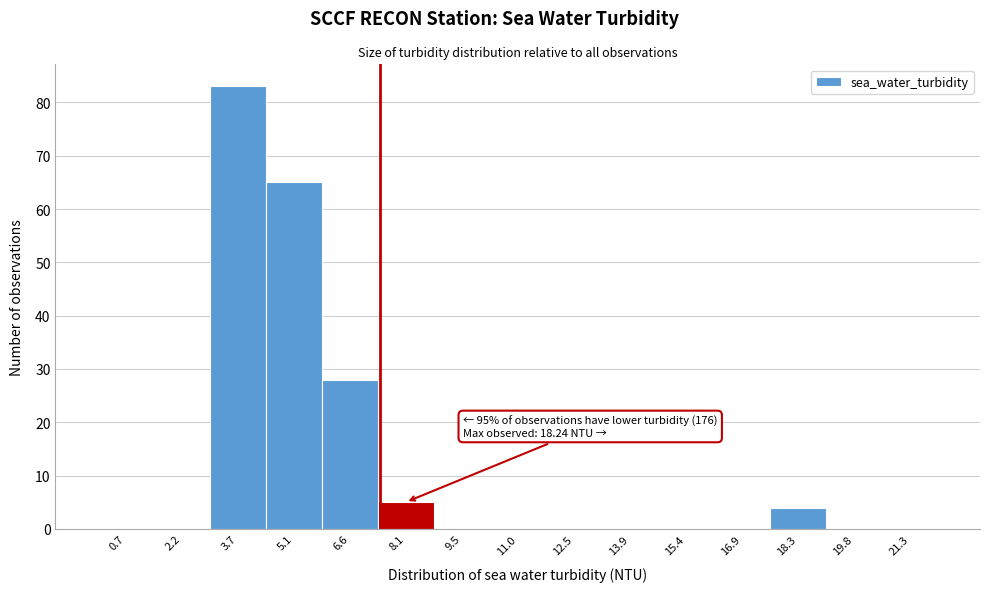

Over which range of the x-axis is the bar tallest?

3.0 to 4.4